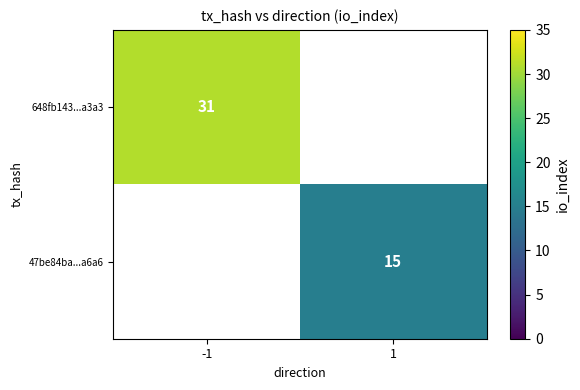

How many series are shown in this chart?

2